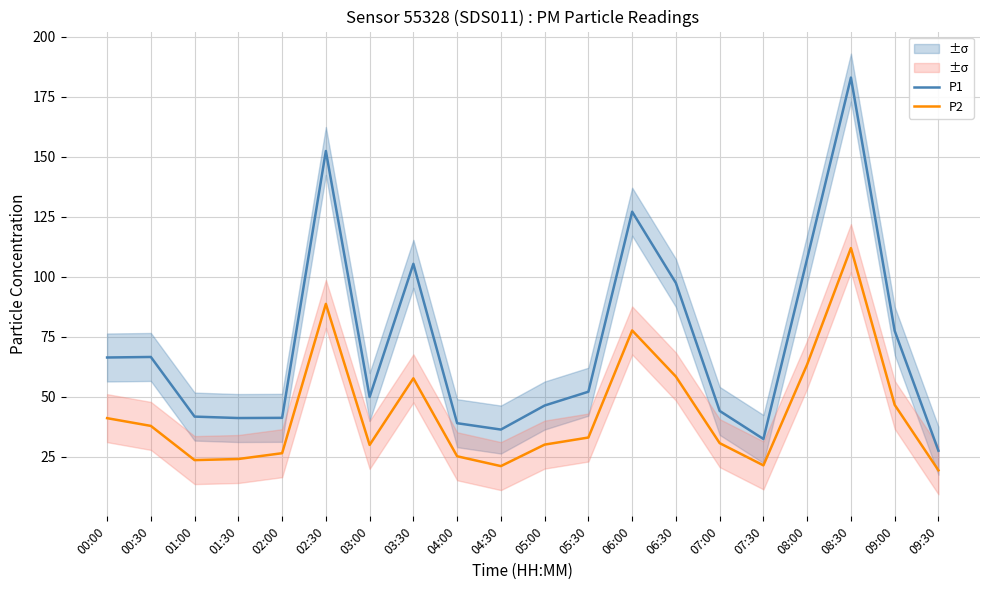

At which label does P1 reach its minimum?

09:30